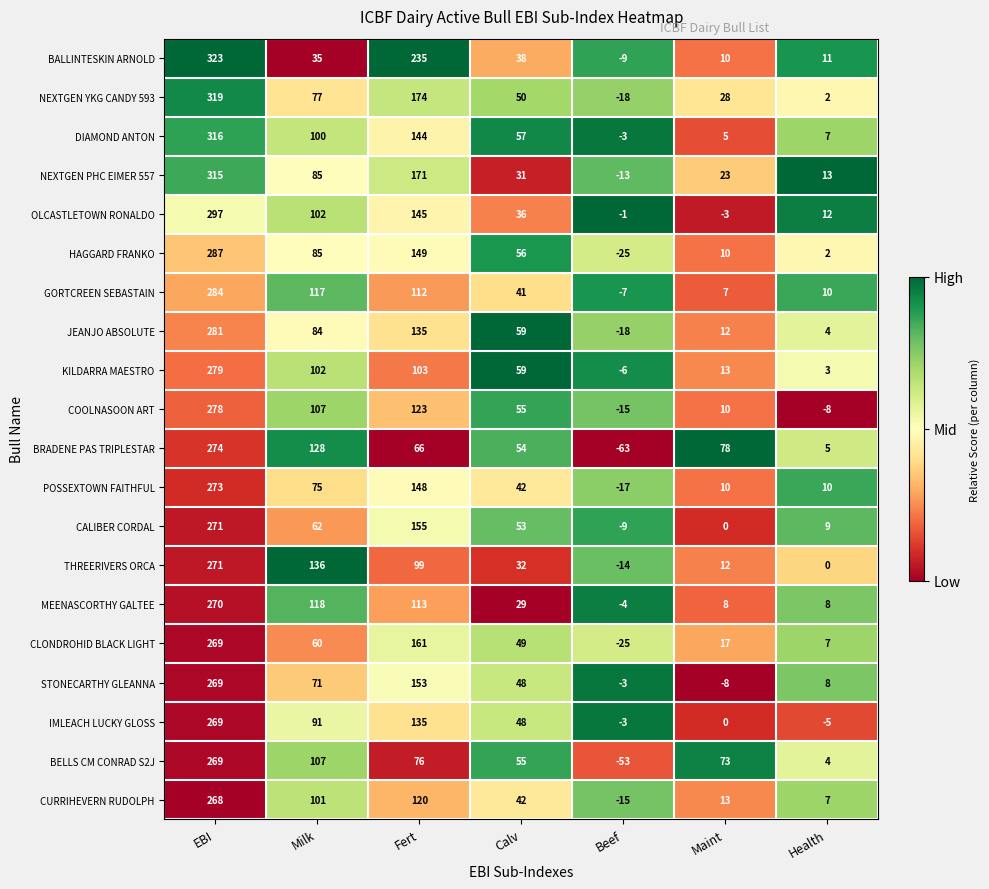

At how many categories does at least one series exceed 0?

6